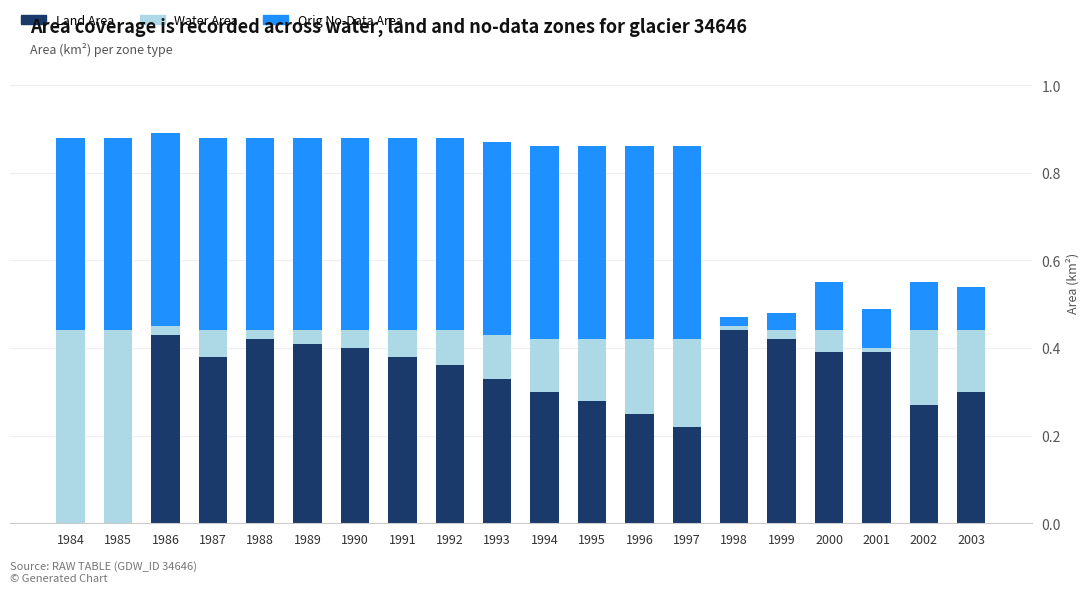

What is the total value across all series at 2000?

0.6